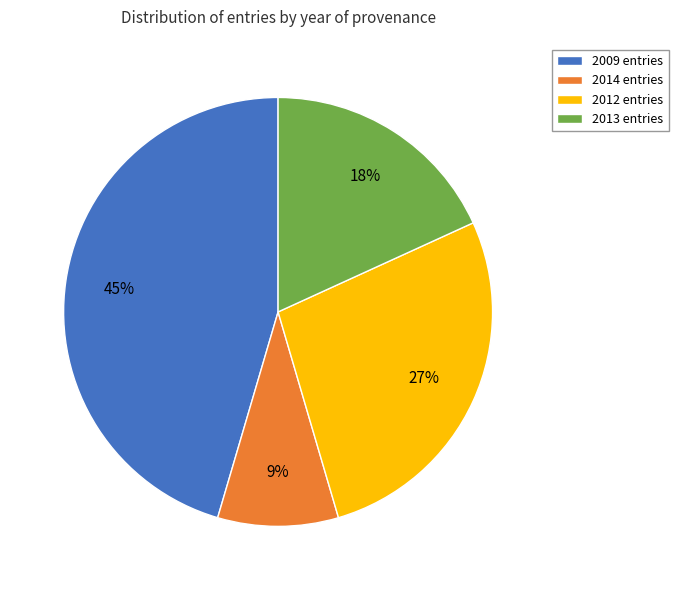

Between 2012 entries and 2009 entries, which is larger?

2009 entries